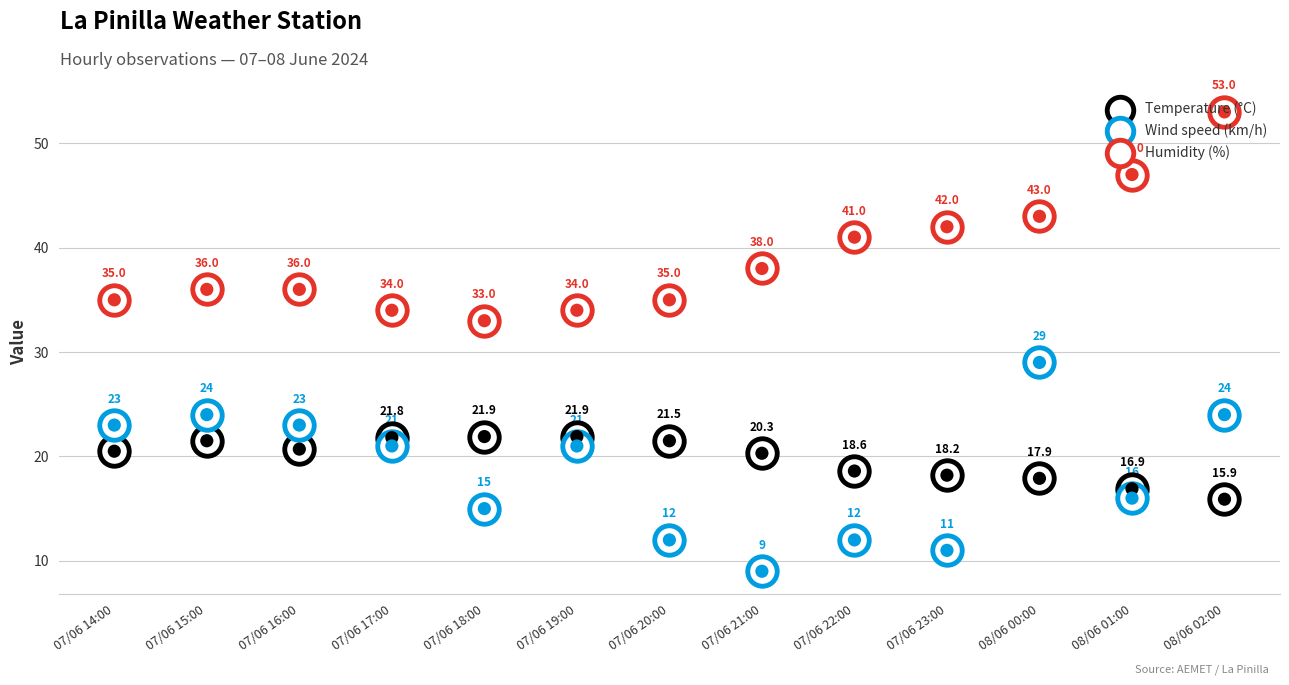

At which category is the sum across all series the highest?

08/06 02:00